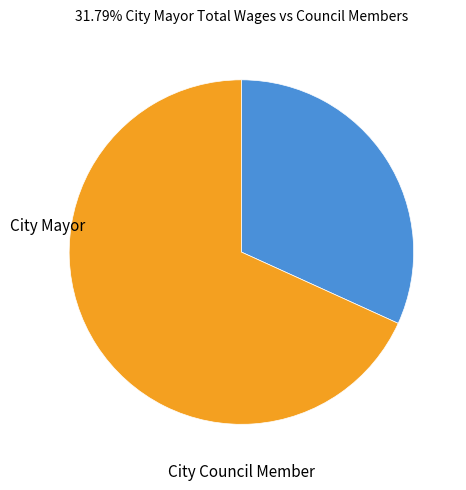

Is there any slice that represents more than half of the pie?

Yes